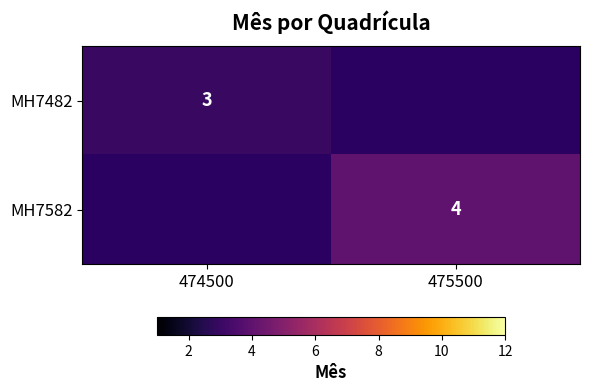

Which label corresponds to the largest value in the chart?

475500